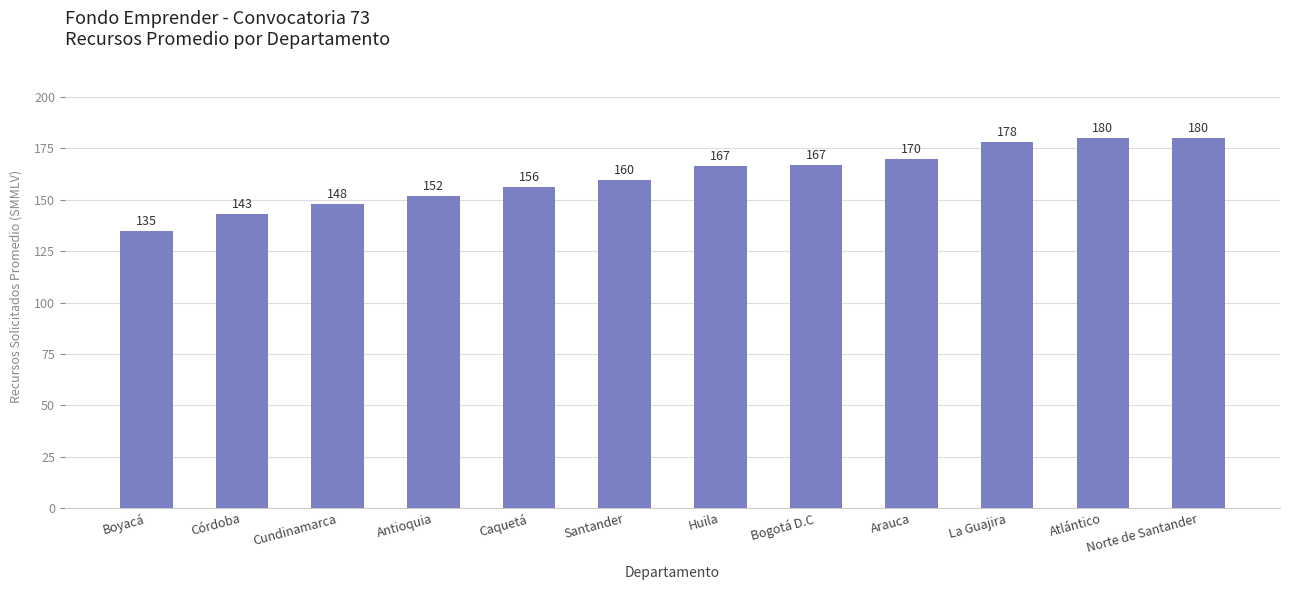

True or false: the data shows 135.0 at Boyacá.

True